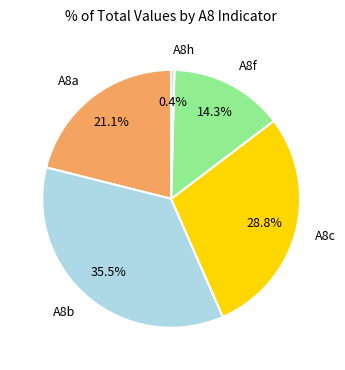

Rank the categories by value from lowest to highest.

A8h, A8f, A8a, A8c, A8b